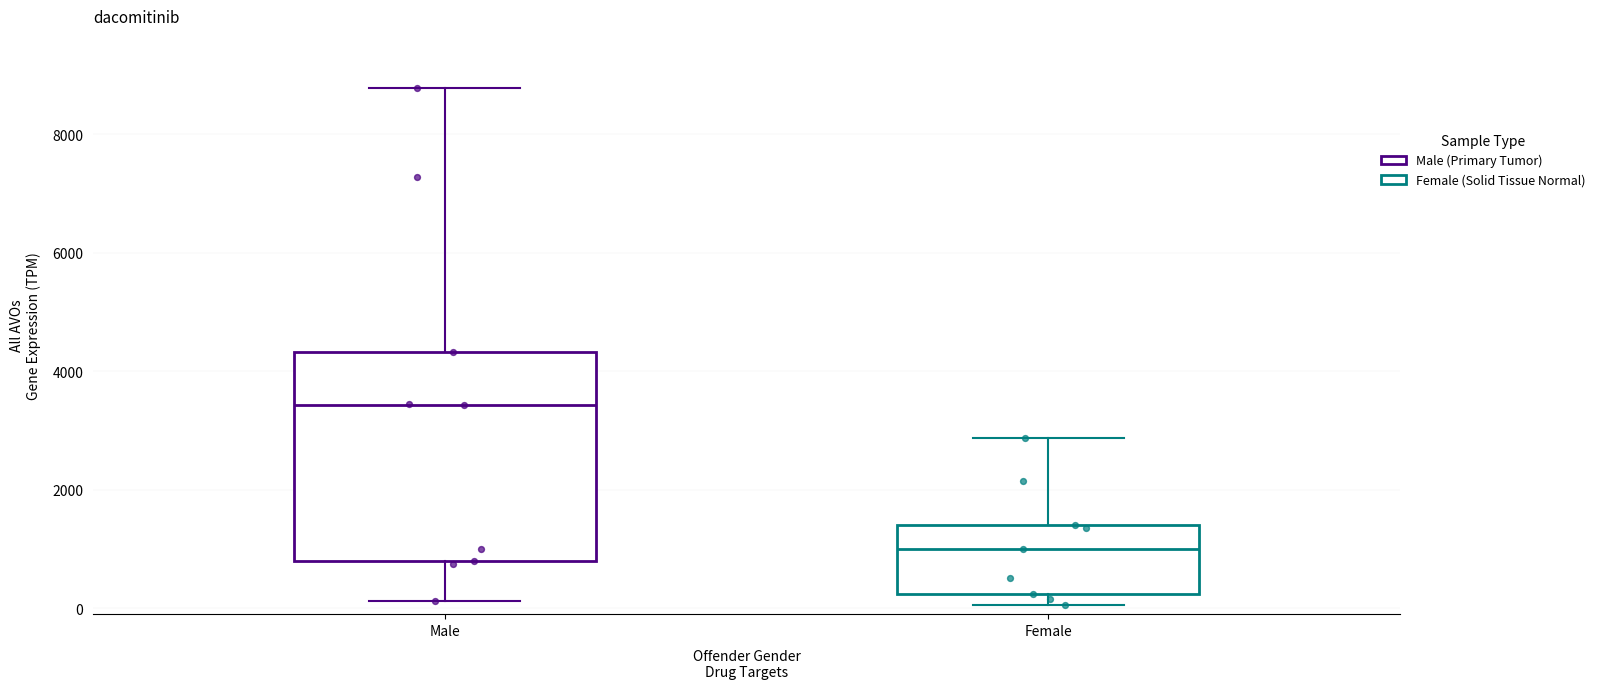

Reading left to right, read every box against the y-axis: the position of its median line, the range the box covers, and the ends of its whiskers. The values are not printed on the chart, so give them approximately, as read against the axis.

Male: median 3400, box 800 to 4400, whiskers 200 to 8800
Female: median 1000, box 200 to 1400, whiskers 0 to 2800